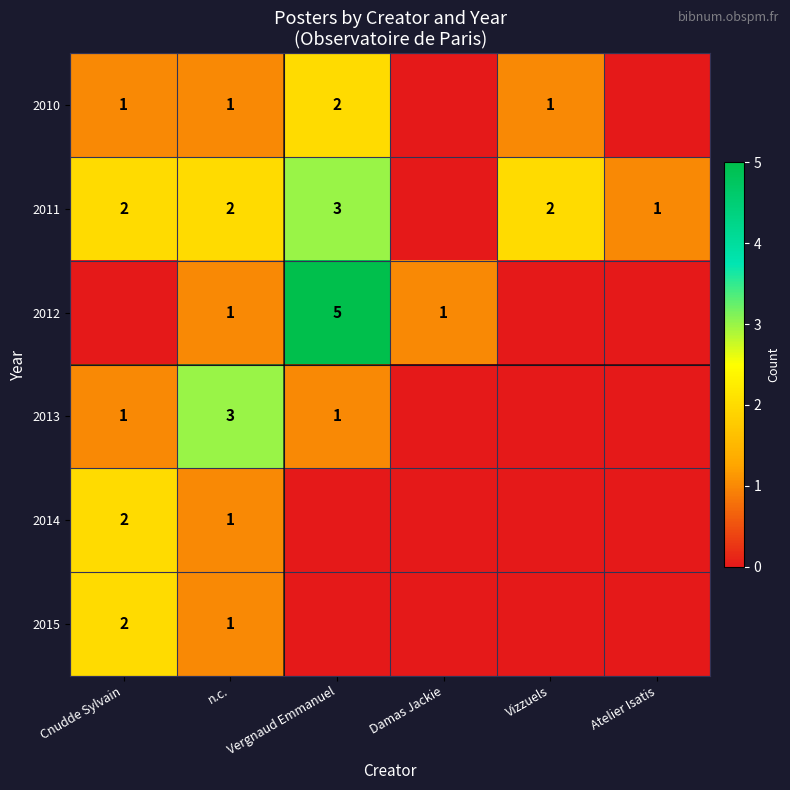

The value of 2011 at Vergnaud Emmanuel is 3. True or false?

True